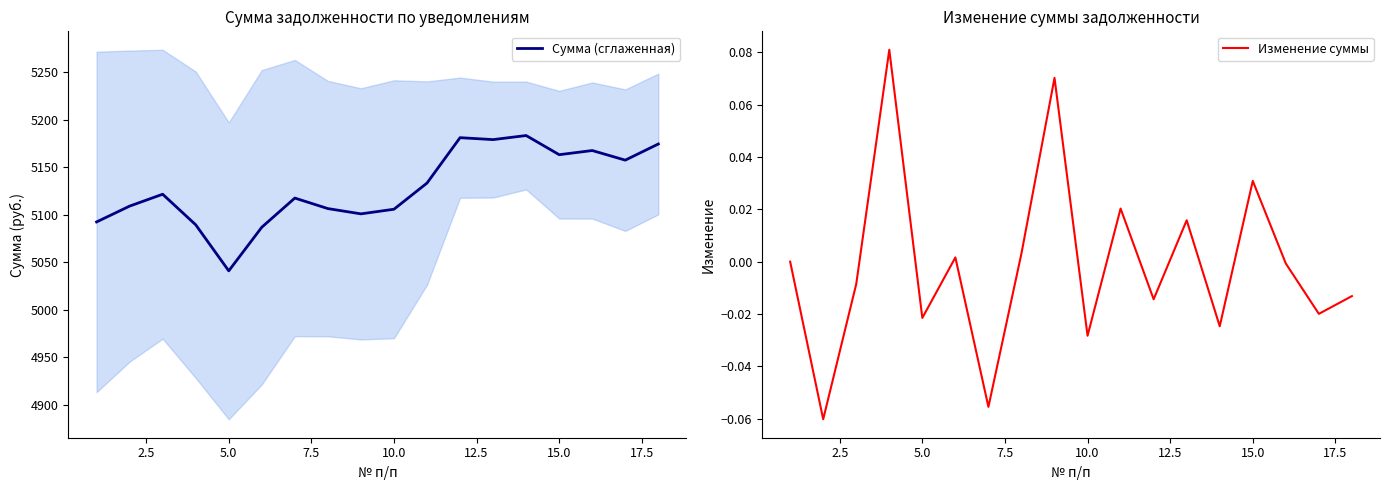

What is the average value of the Сумма (сглаженная) series?

5128.3